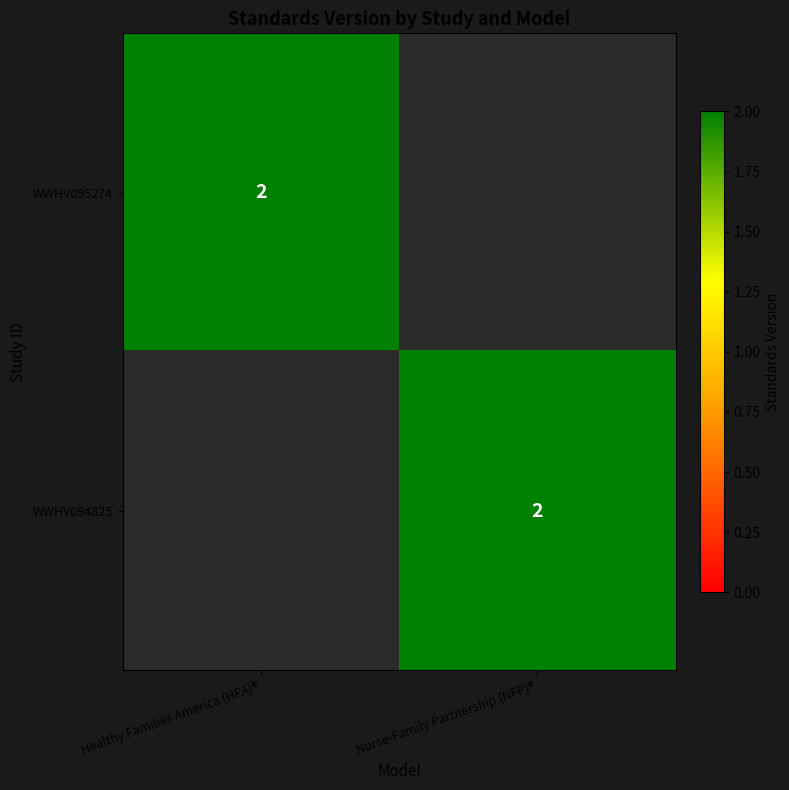

The value of WWHV094825 at Nurse-Family Partnership (NFP)® is 2. True or false?

True